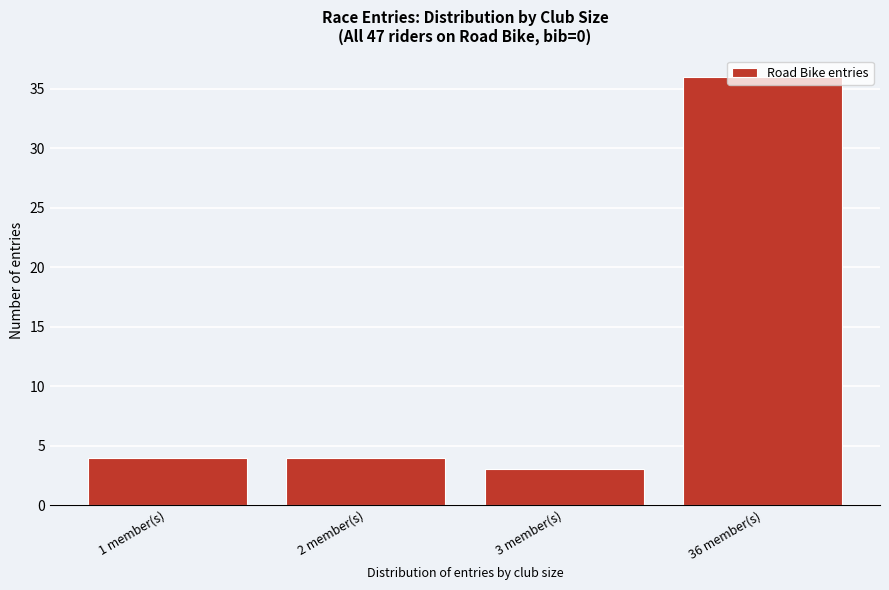

What is the label of the 2nd bar from the right?

3 member(s)